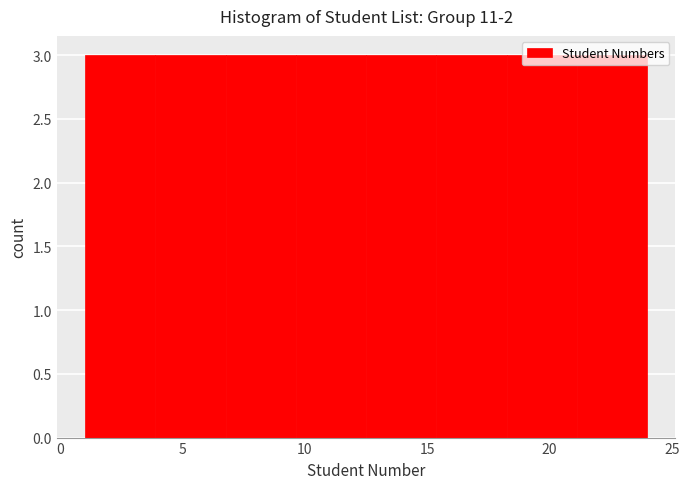

Reading left to right, list every bar in this chart as the range it spans on the x-axis followed by its height. Neither the bar edges nor the heights are printed on the chart, so give them approximately, as read against the axes.

1.0 to 4.0: 3
4.0 to 7.0: 3
7.0 to 9.5: 3
9.5 to 12.5: 3
12.5 to 15.5: 3
15.5 to 18.5: 3
18.5 to 21.0: 3
21.0 to 24.0: 3